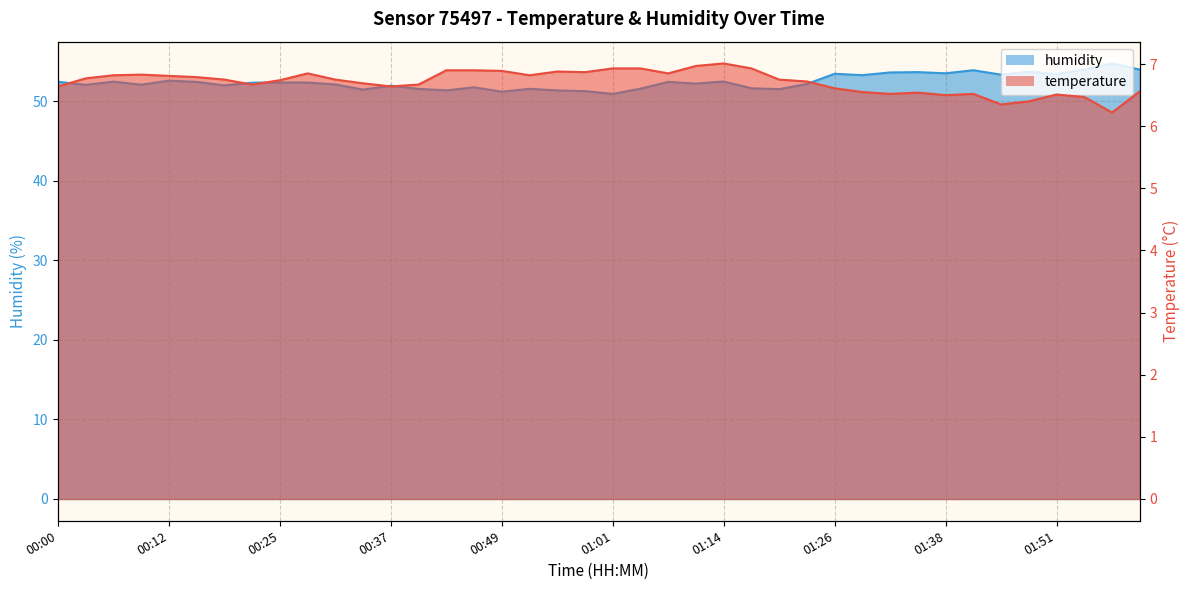

What is the average value of the temperature series?

6.7